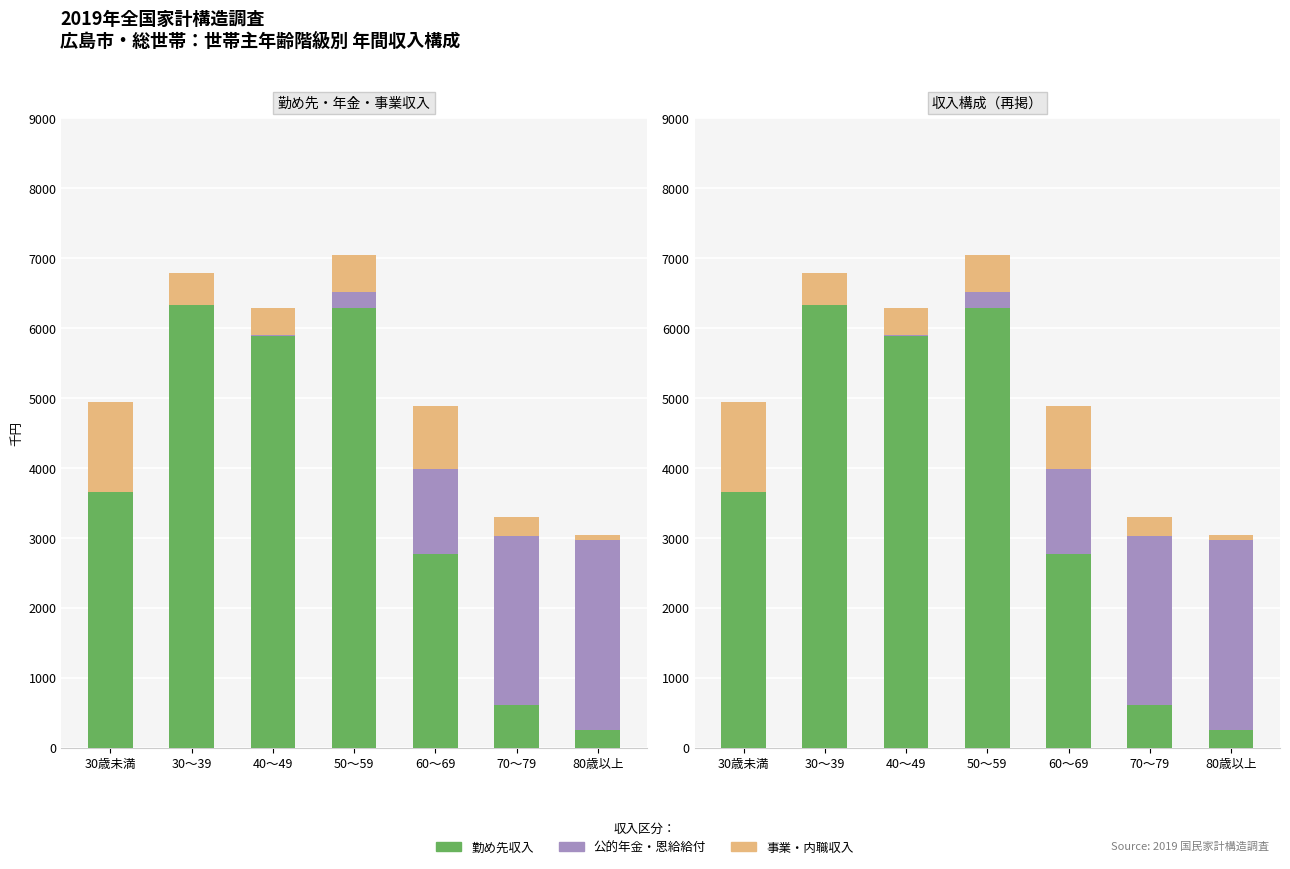

At which category is the sum across all series the highest?

50～59